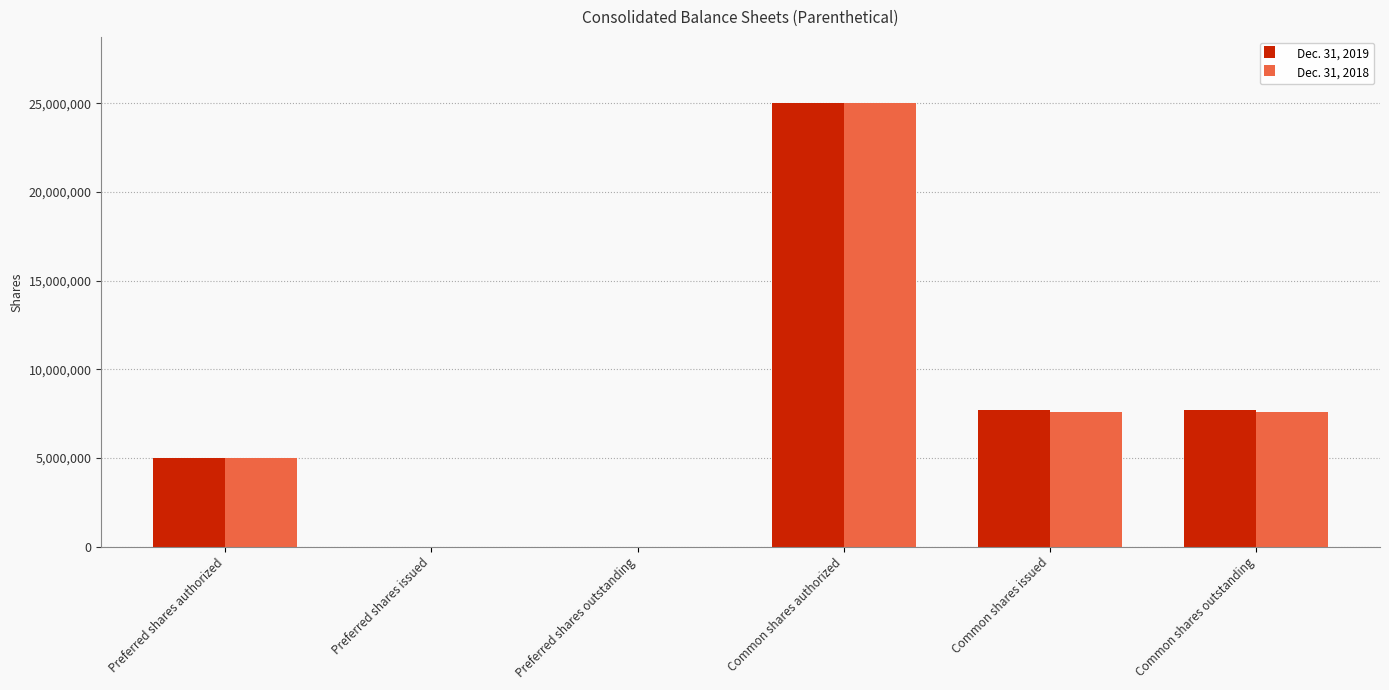

Are the bars grouped side by side (vs. stacked)?

Yes